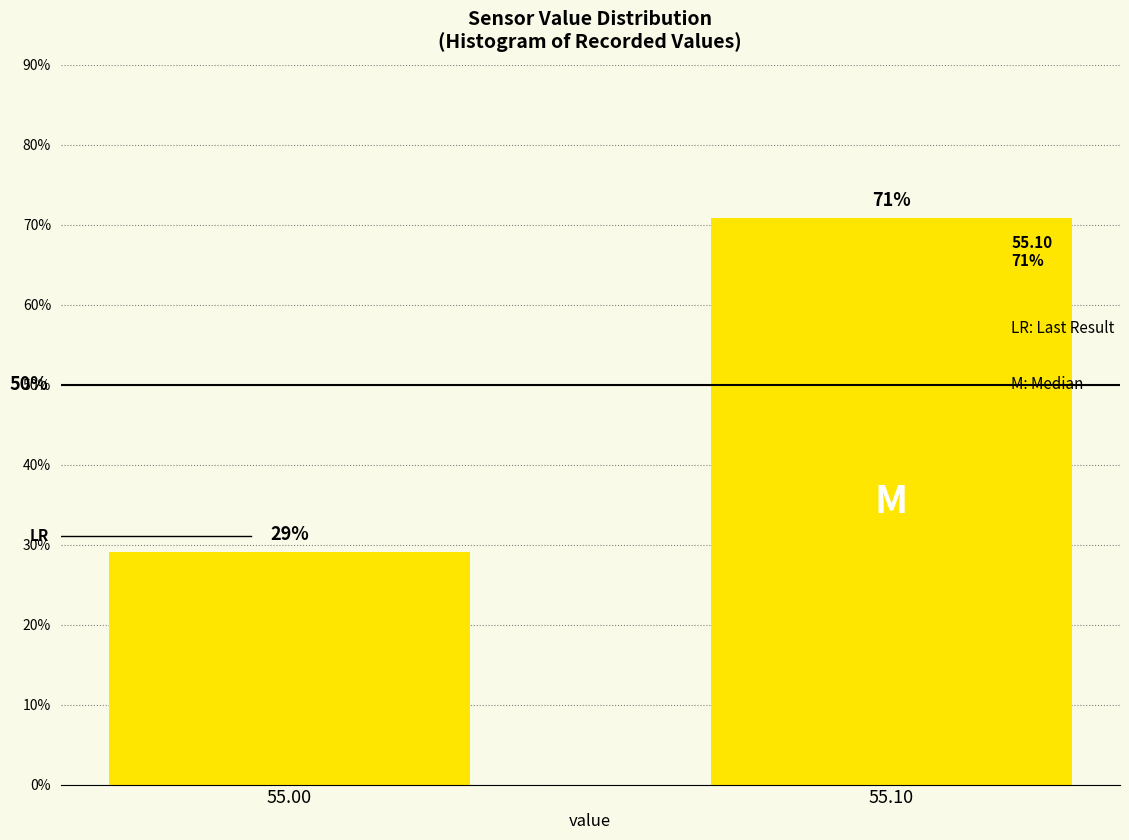

Rank the categories by value from lowest to highest.

55.00, 55.10